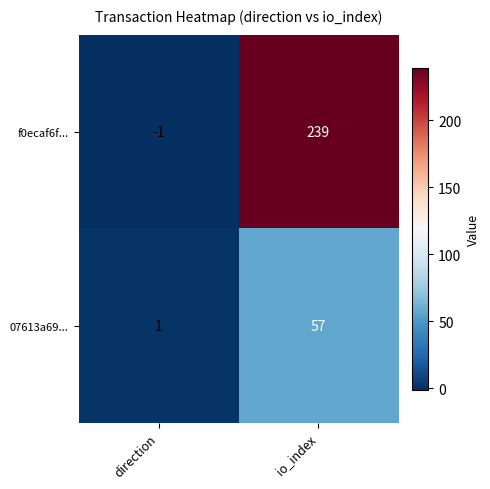

Count the number of categories in the chart.

2